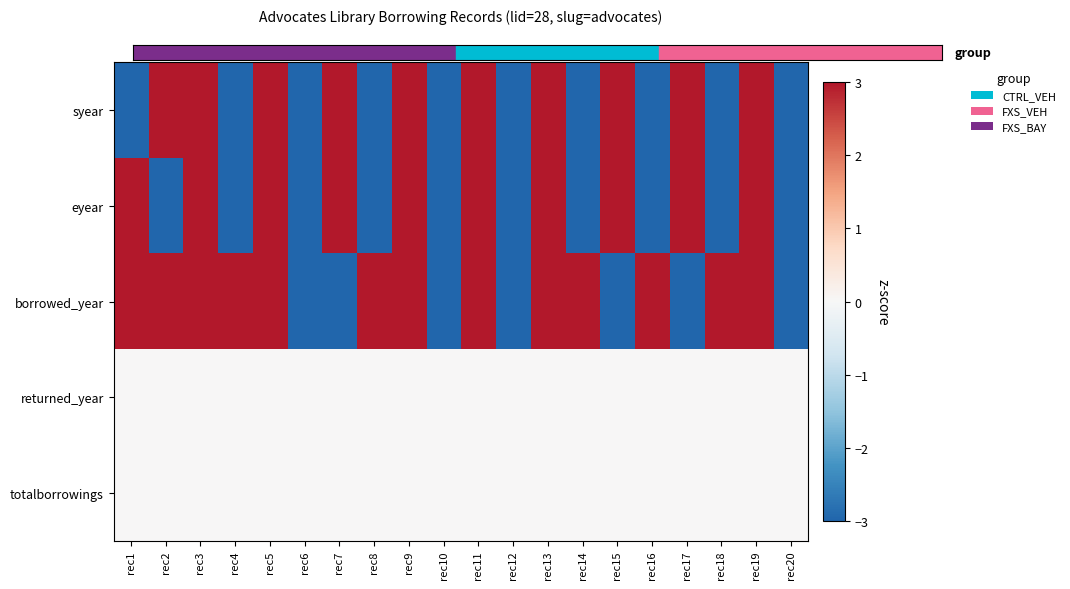

Reading right to left, transcribe all the data shown in this chart.

syear: rec20=-3	rec19=3	rec18=-3	rec17=3	rec16=-3	rec15=3	rec14=-3	rec13=3	rec12=-3	rec11=3	rec10=-3	rec9=3	rec8=-3	rec7=3	rec6=-3	rec5=3	rec4=-3	rec3=3	rec2=3	rec1=-3
eyear: rec20=-3	rec19=3	rec18=-3	rec17=3	rec16=-3	rec15=3	rec14=-3	rec13=3	rec12=-3	rec11=3	rec10=-3	rec9=3	rec8=-3	rec7=3	rec6=-3	rec5=3	rec4=-3	rec3=3	rec2=-3	rec1=3
borrowed_year: rec20=-3	rec19=3	rec18=3	rec17=-3	rec16=3	rec15=-3	rec14=3	rec13=3	rec12=-3	rec11=3	rec10=-3	rec9=3	rec8=3	rec7=-3	rec6=-3	rec5=3	rec4=3	rec3=3	rec2=3	rec1=3
returned_year: rec20=0	rec19=0	rec18=0	rec17=0	rec16=0	rec15=0	rec14=0	rec13=0	rec12=0	rec11=0	rec10=0	rec9=0	rec8=0	rec7=0	rec6=0	rec5=0	rec4=0	rec3=0	rec2=0	rec1=0
totalborrowings: rec20=0	rec19=0	rec18=0	rec17=0	rec16=0	rec15=0	rec14=0	rec13=0	rec12=0	rec11=0	rec10=0	rec9=0	rec8=0	rec7=0	rec6=0	rec5=0	rec4=0	rec3=0	rec2=0	rec1=0